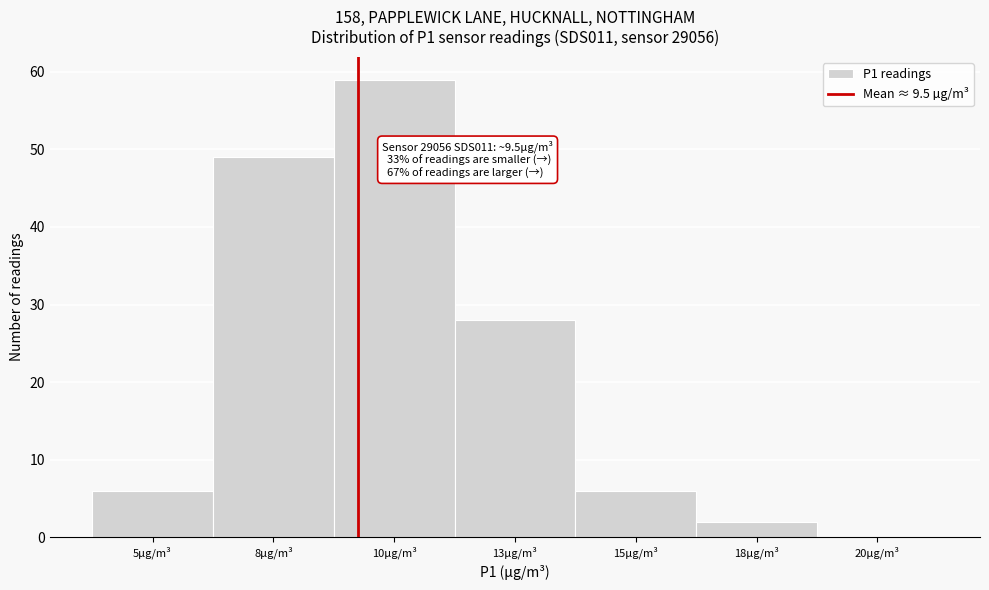

Reading left to right, list all the values displayed in this chart.

5µg/m³=6	8µg/m³=49	10µg/m³=59	13µg/m³=28	15µg/m³=6	18µg/m³=2	20µg/m³=0